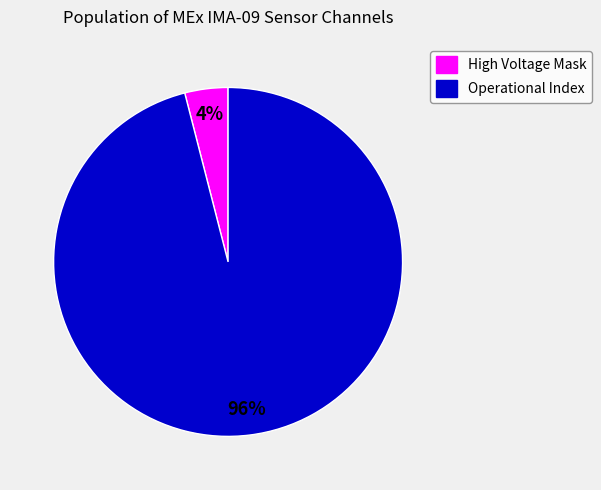

True or false: High Voltage Mask accounts for 17% of the total.

False